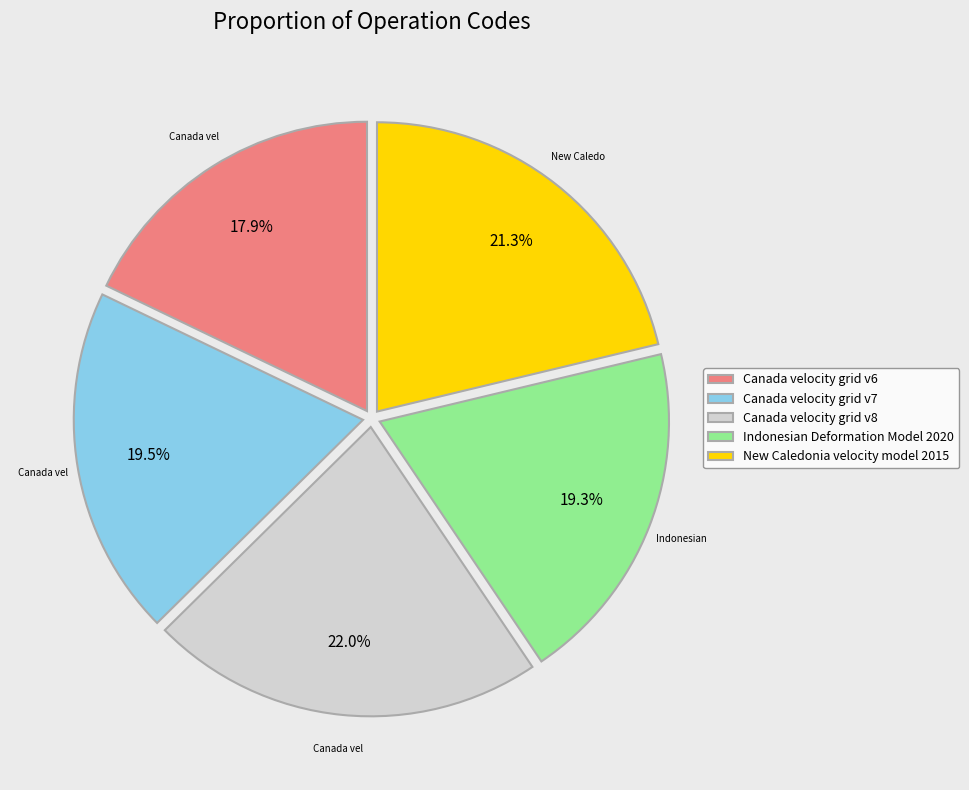

Which has a higher value, Canada velocity grid v8 or Canada velocity grid v7?

Canada velocity grid v8